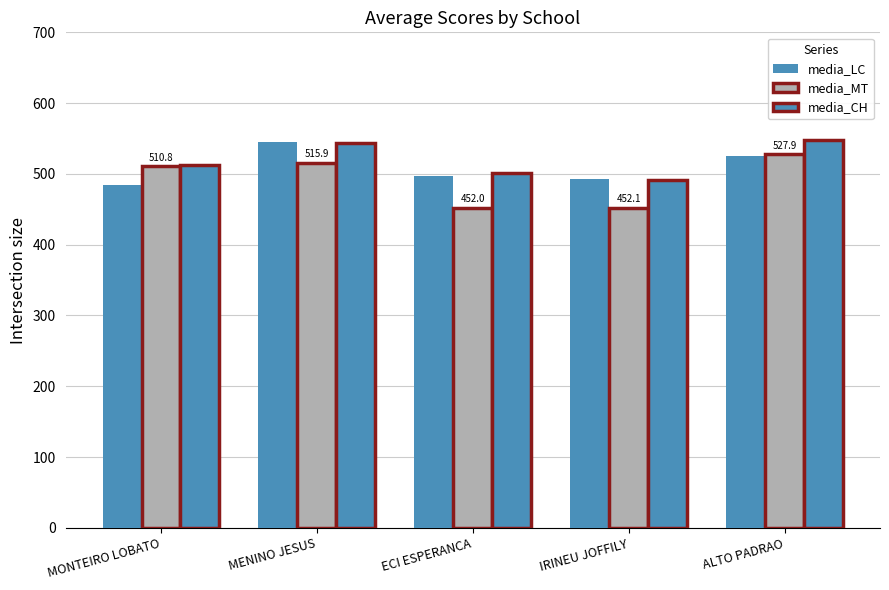

What is the difference between the maximum and second lowest values in the media_CH series?

46.0